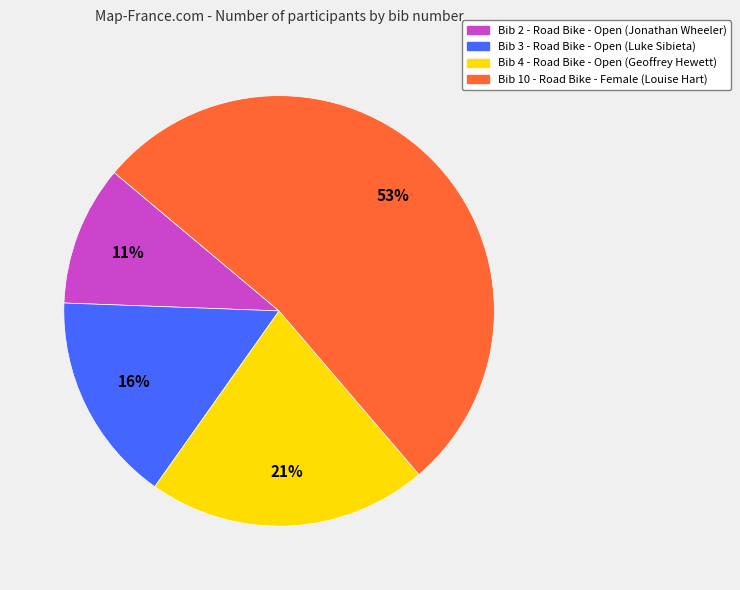

Is there any slice that represents more than half of the pie?

Yes